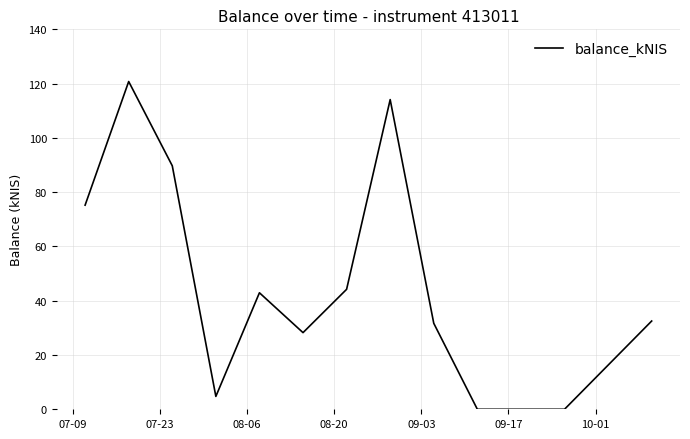

What is the difference between the maximum and minimum values?

120.8